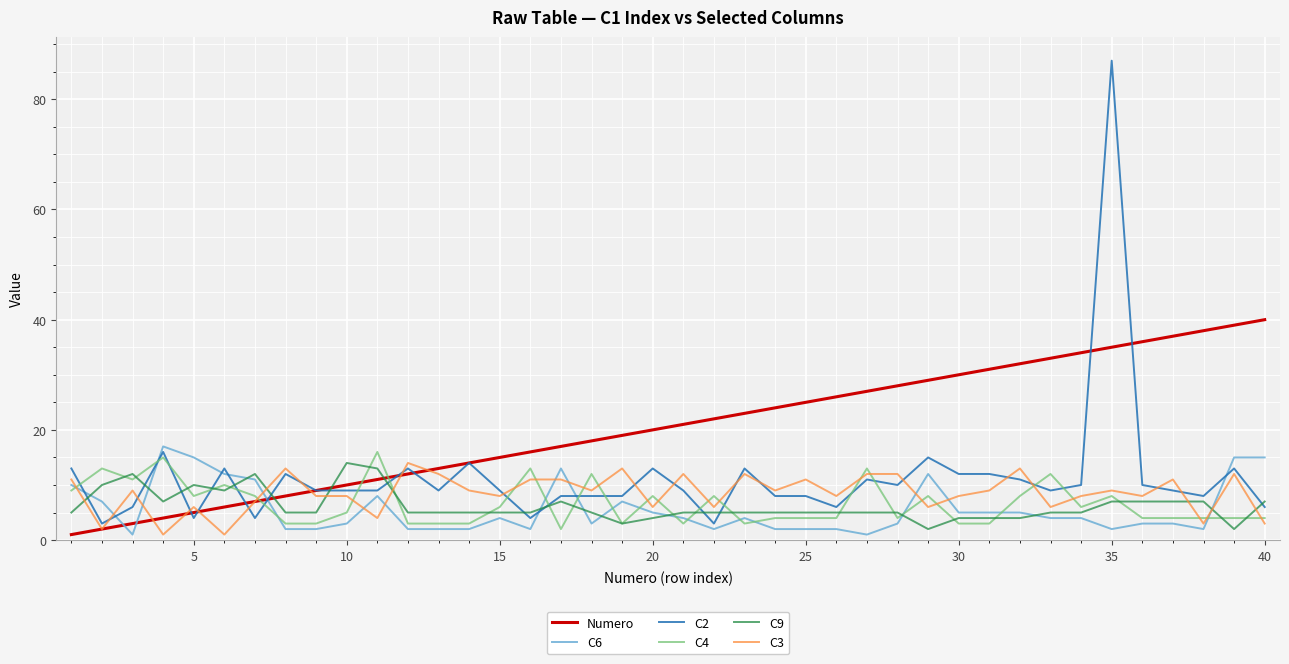

What is the smallest value displayed?

1